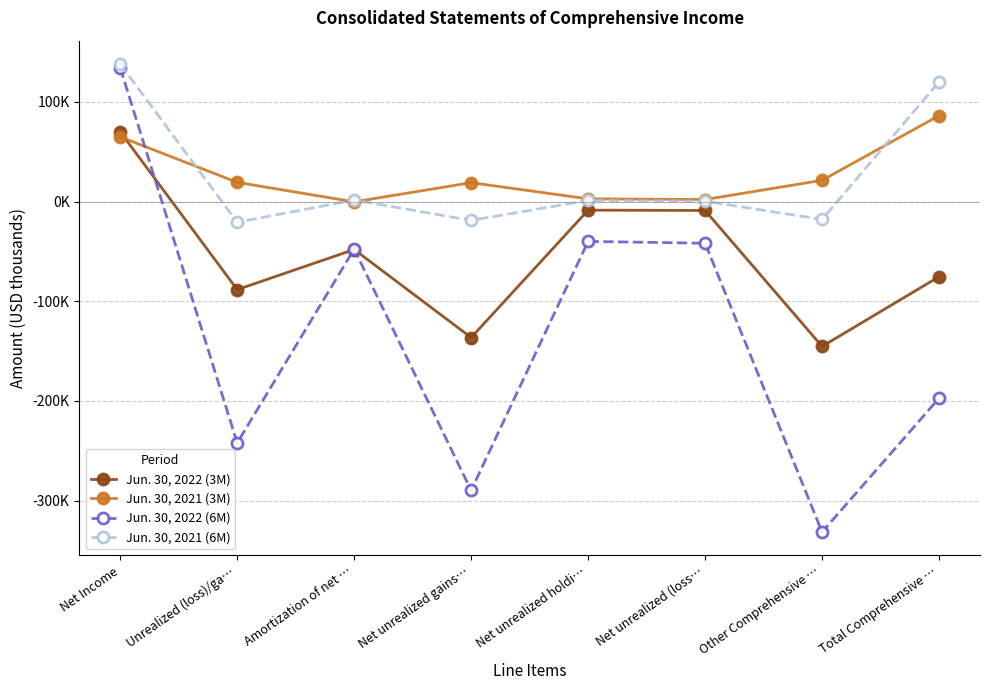

At which label does Jun. 30, 2021 (6M) first exceed 1158?

Net Income